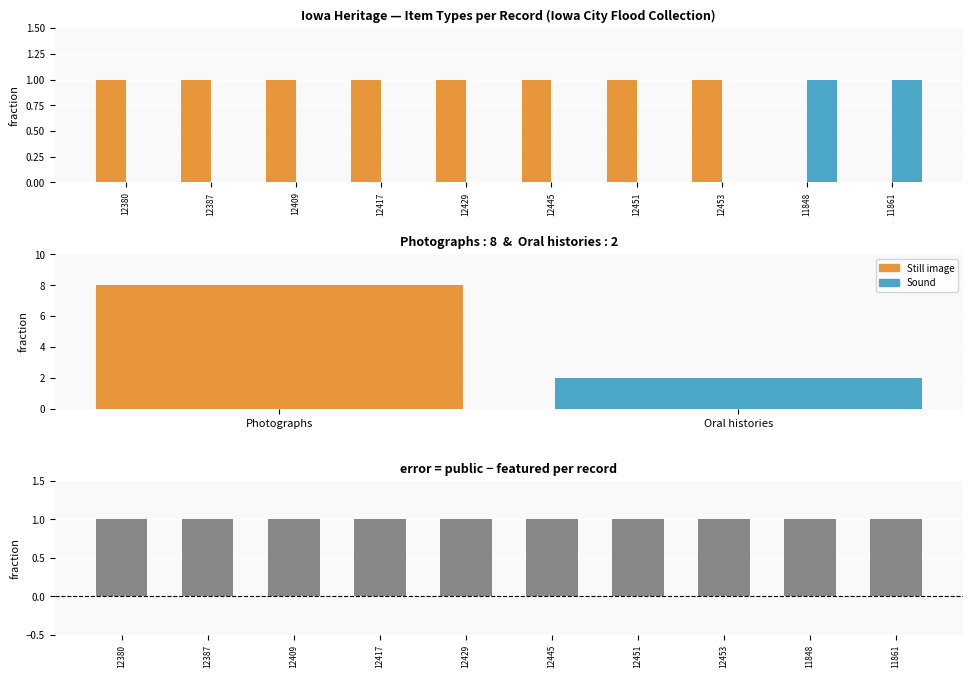

At which label is Still image closest to 0?

11848